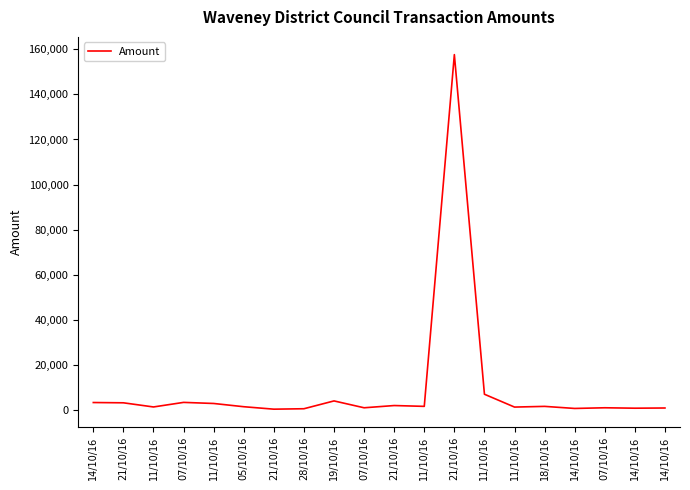

Reading left to right, what are all the values shown in this chart?

3326.2	3201.4	1360.2	3385.8	2906.3	1465.8	377.2	571.7	4039.0	997.0	1988.9	1625.2	157636.2	7000.0	1308.0	1618.2	700.0	1000.0	810.6	898.2